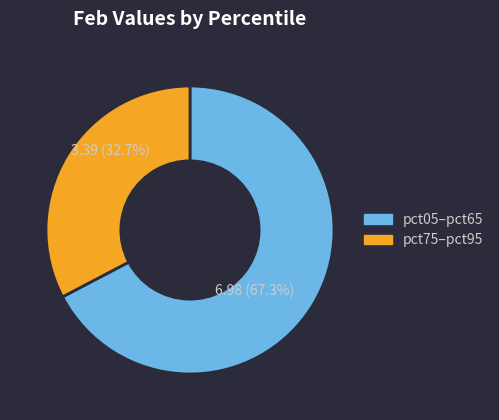

Is there a majority slice in this chart?

Yes